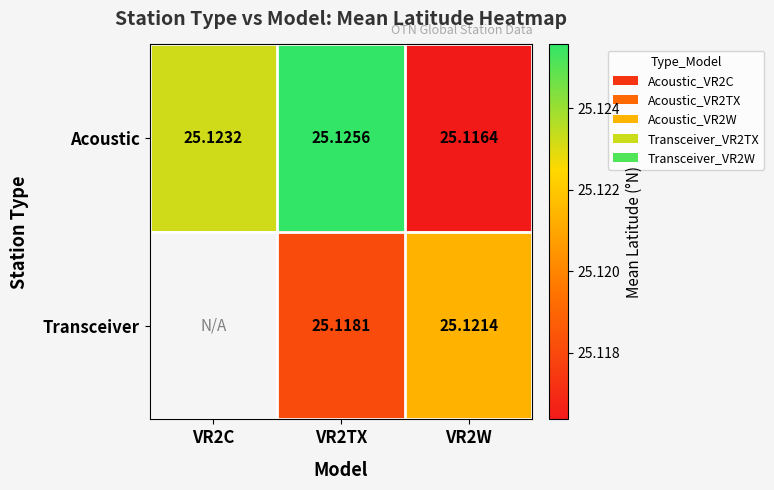

Which series changed the most between VR2TX and VR2W?

Acoustic